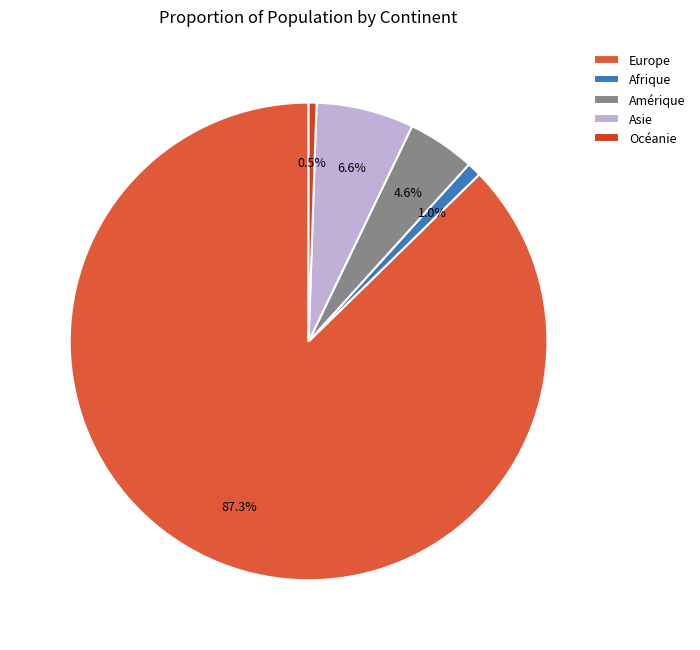

How much of the chart is everything except Océanie?

99.5%